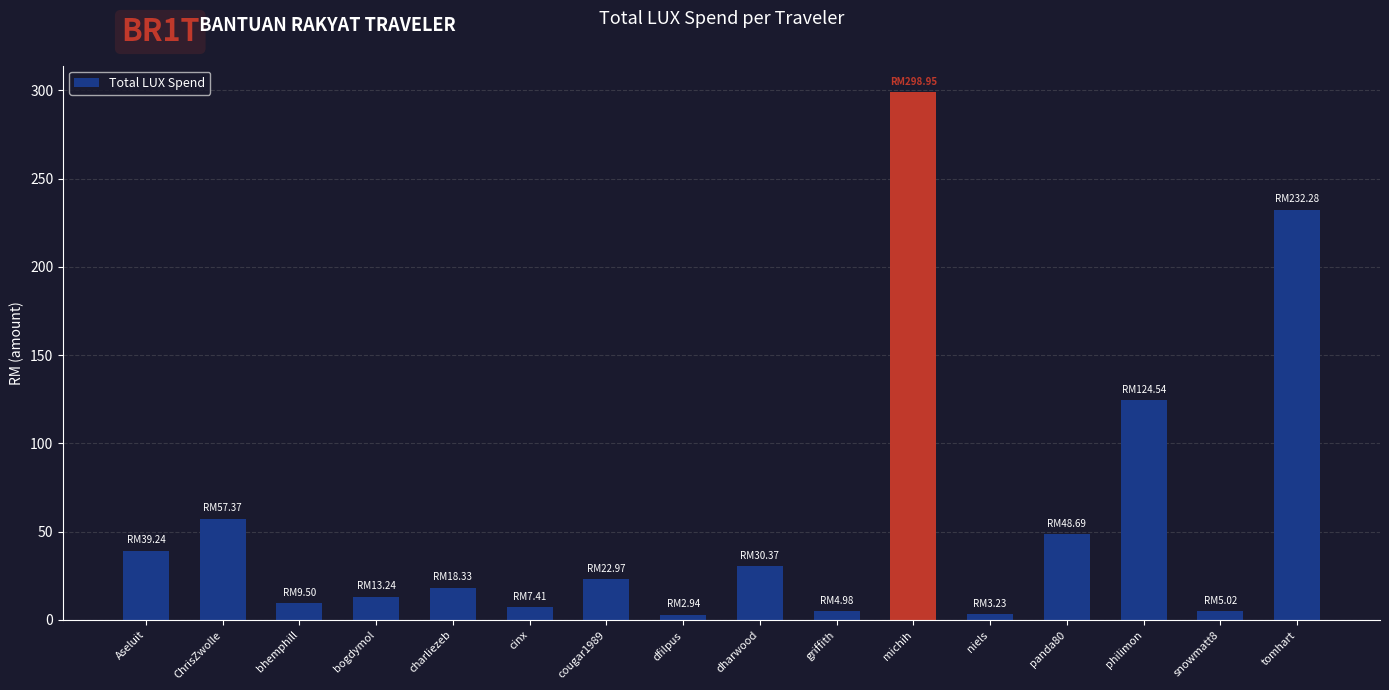

What is the label of the 13th bar from the right?

bogdymol